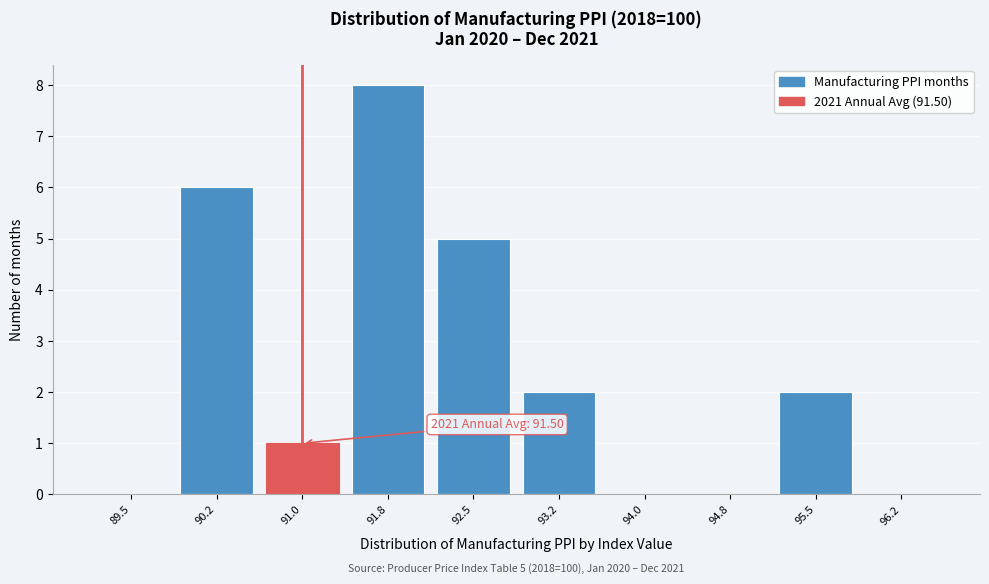

Reading right to left, list all the values displayed in this chart.

96.2=0	95.5=2	94.8=0	94.0=0	93.2=2	92.5=5	91.8=8	91.0=1	90.2=6	89.5=0